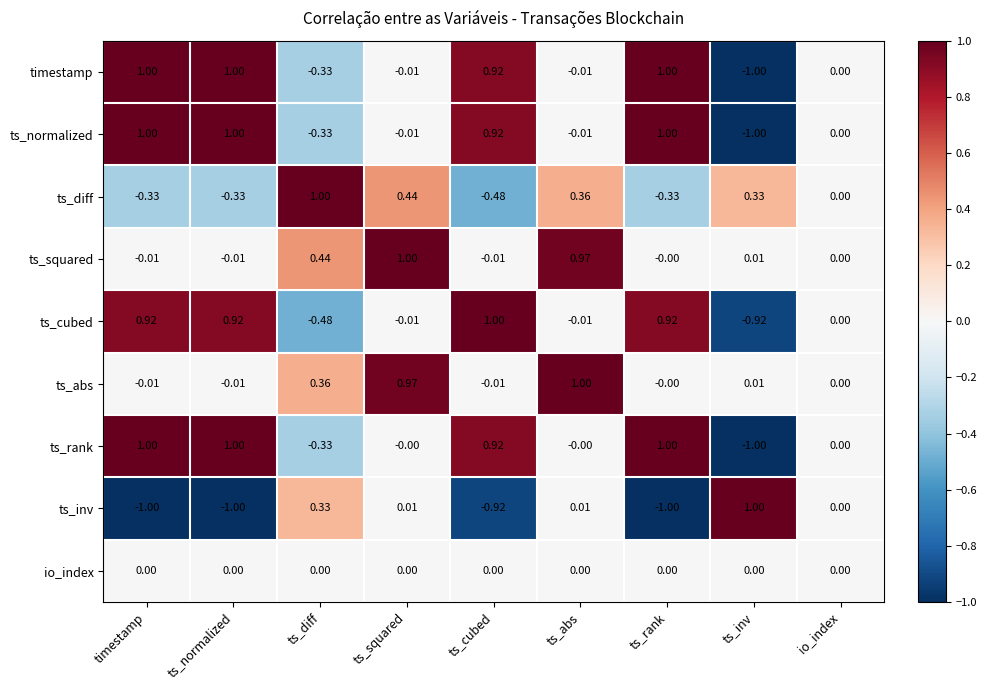

Which series has the largest total across all categories?

ts_rank